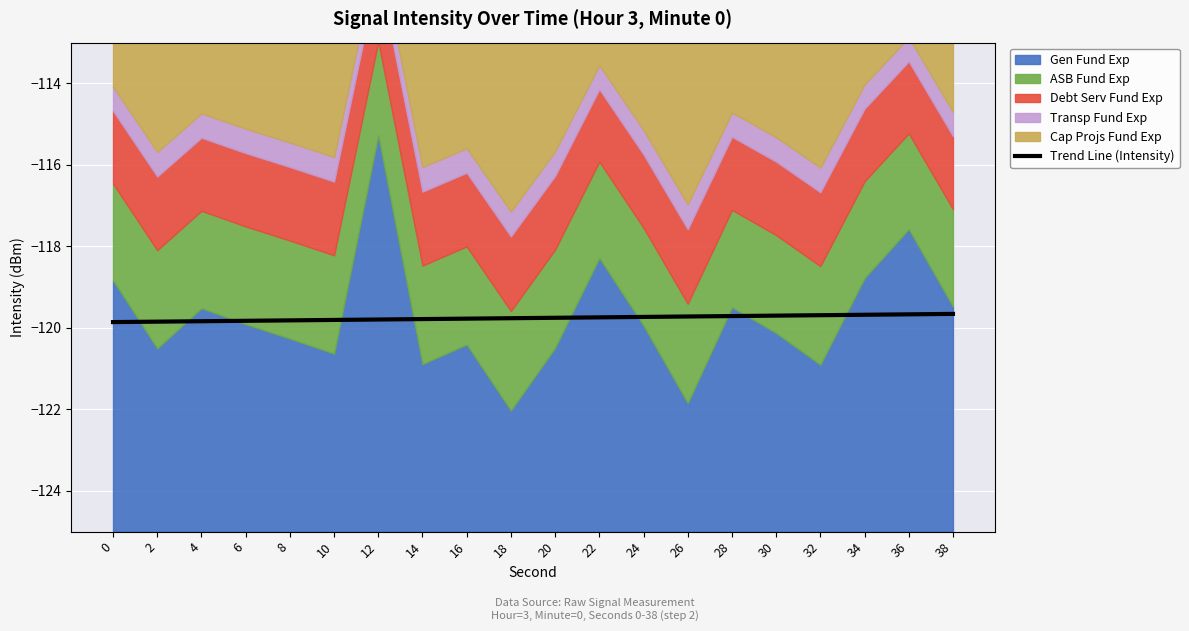

Reading left to right, extract all data points from this chart.

0=-119.9	2=-119.9	4=-119.8	6=-119.8	8=-119.8	10=-119.8	12=-119.8	14=-119.8	16=-119.8	18=-119.8	20=-119.8	22=-119.7	24=-119.7	26=-119.7	28=-119.7	30=-119.7	32=-119.7	34=-119.7	36=-119.7	38=-119.7